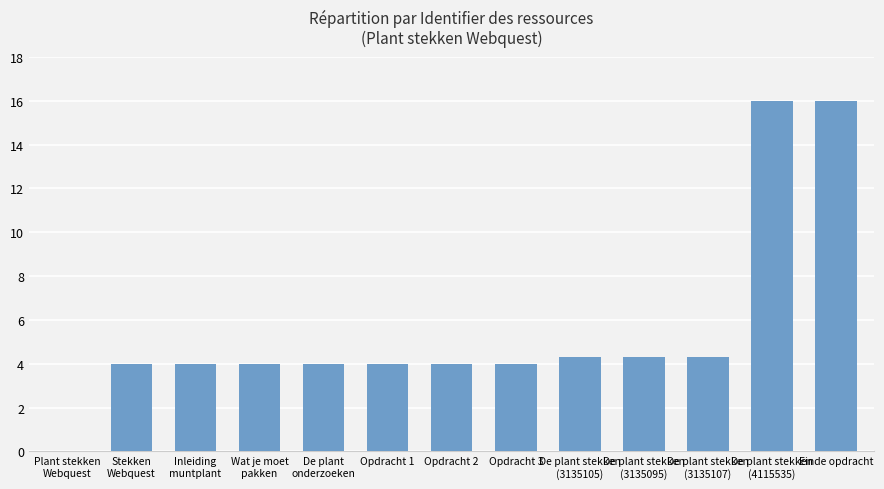

The chart shows a value of 4.0 at De plant
onderzoeken. True or false?

True